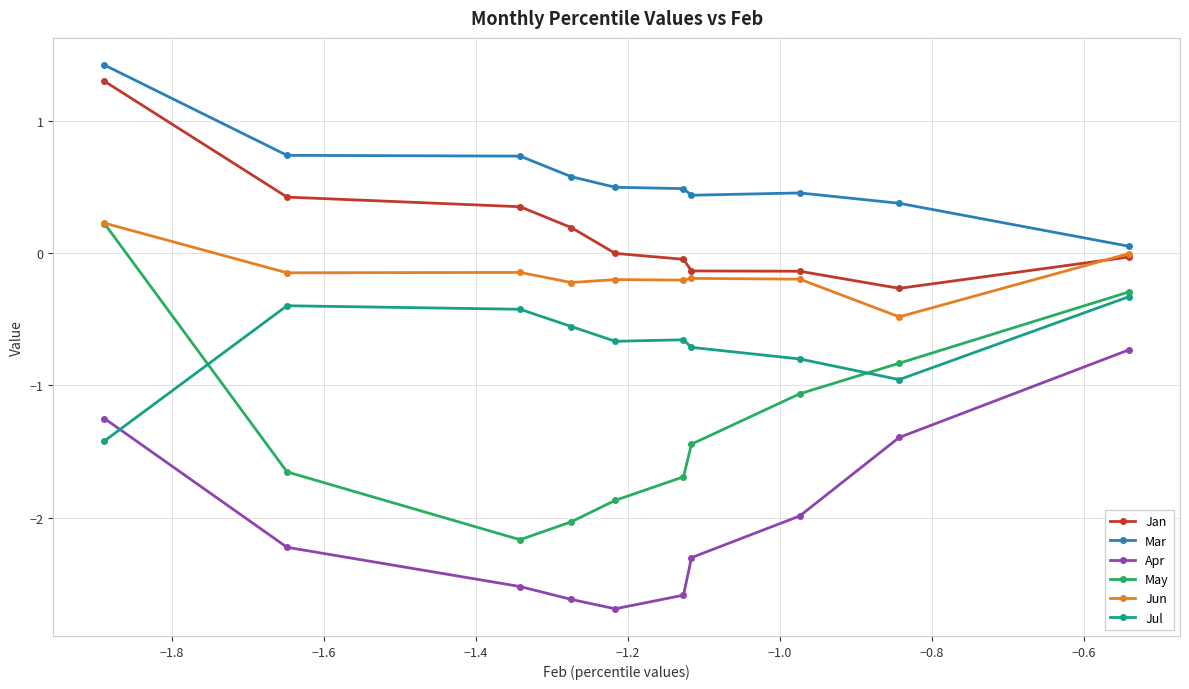

What is the maximum value shown in the chart?

1.4